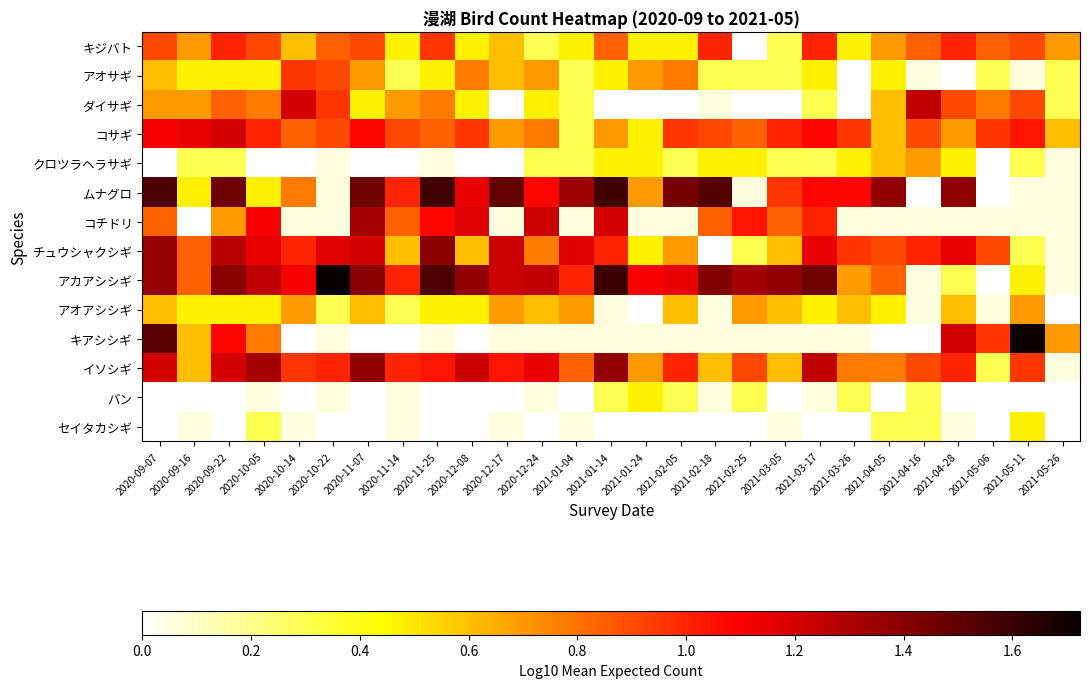

At which label is イソシギ closest to 0?

2021-05-06